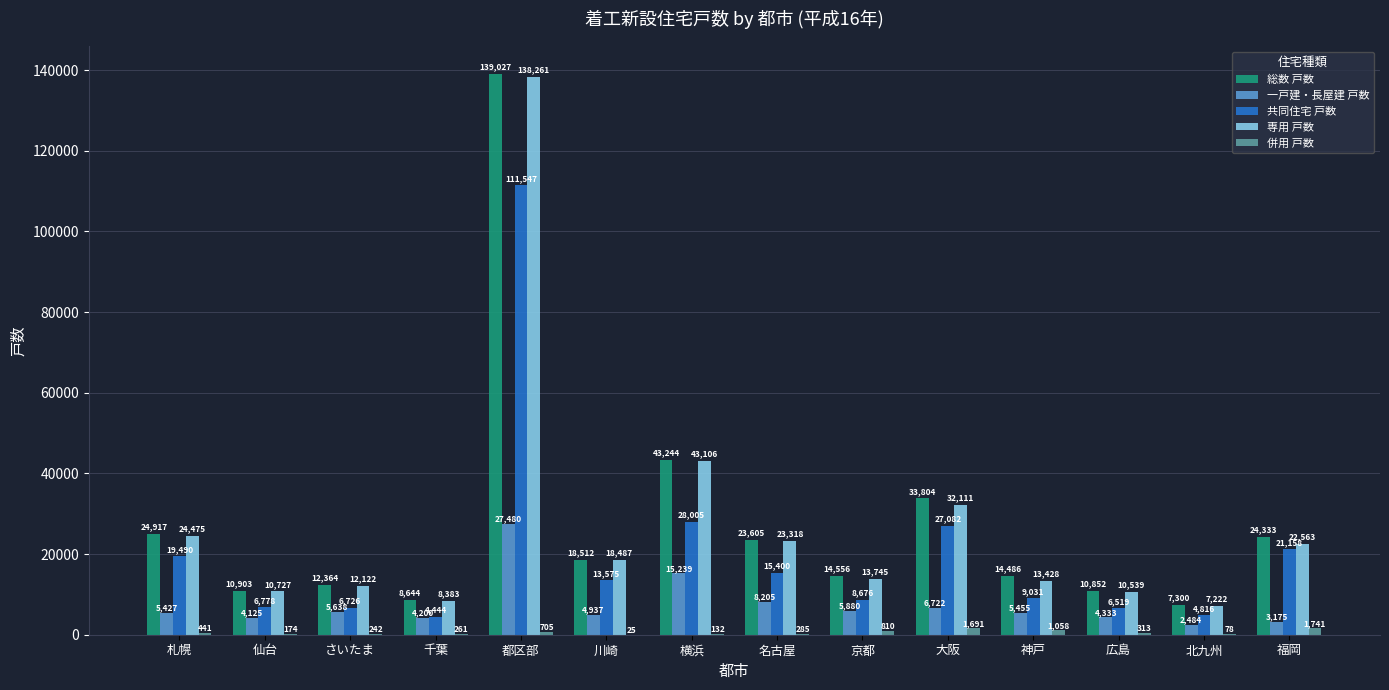

The 共同住宅 戸数 series shows 158384 at 都区部. True or false?

False